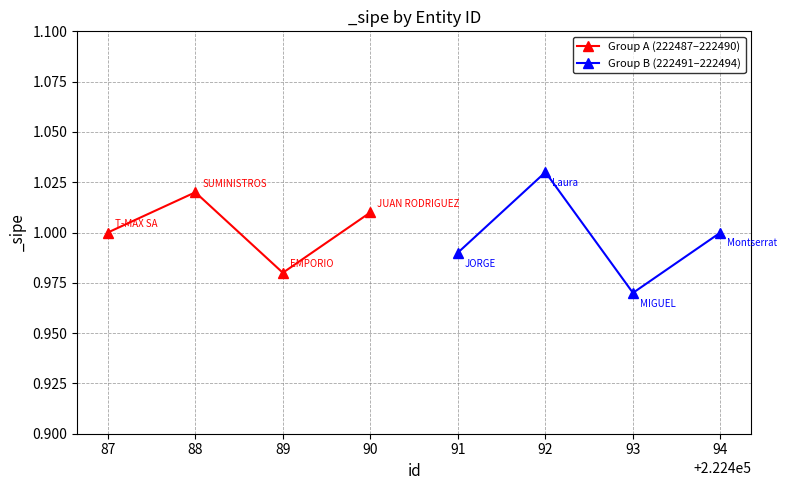

Between 86 and 88, which series saw the biggest shift?

Group A (222487–222490)